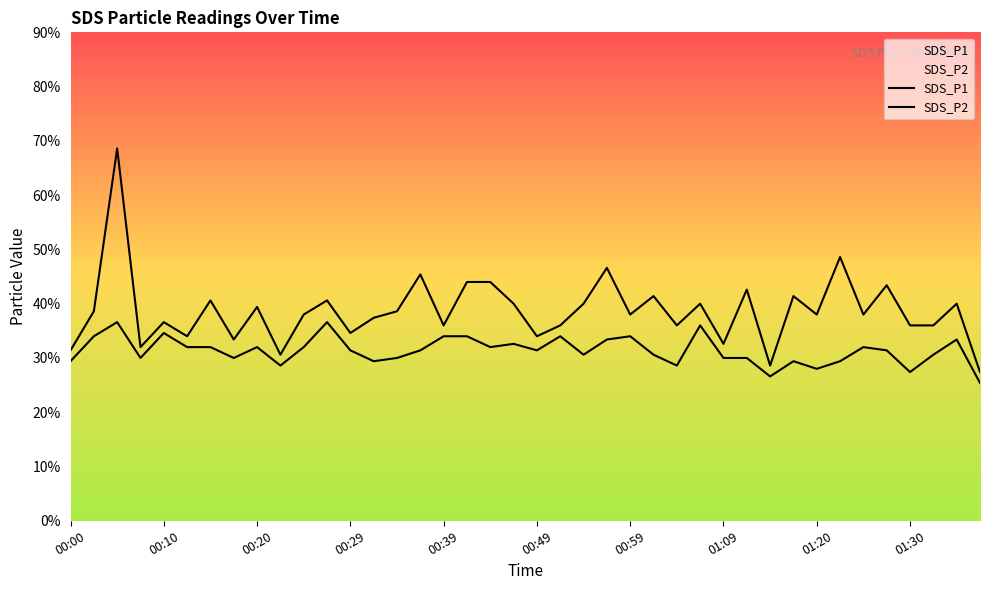

At which label is SDS_P2 closest to 1?

39